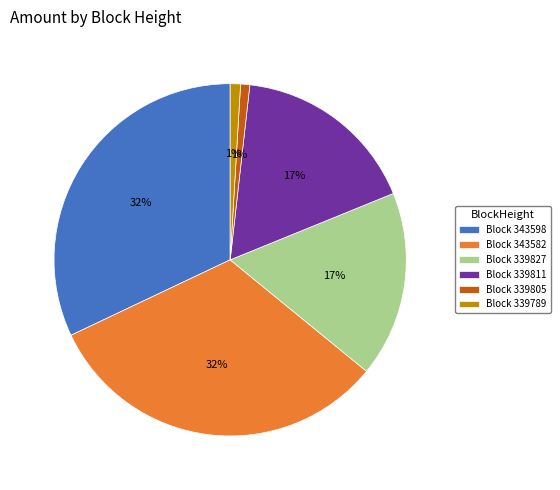

Does any single category account for the majority?

No